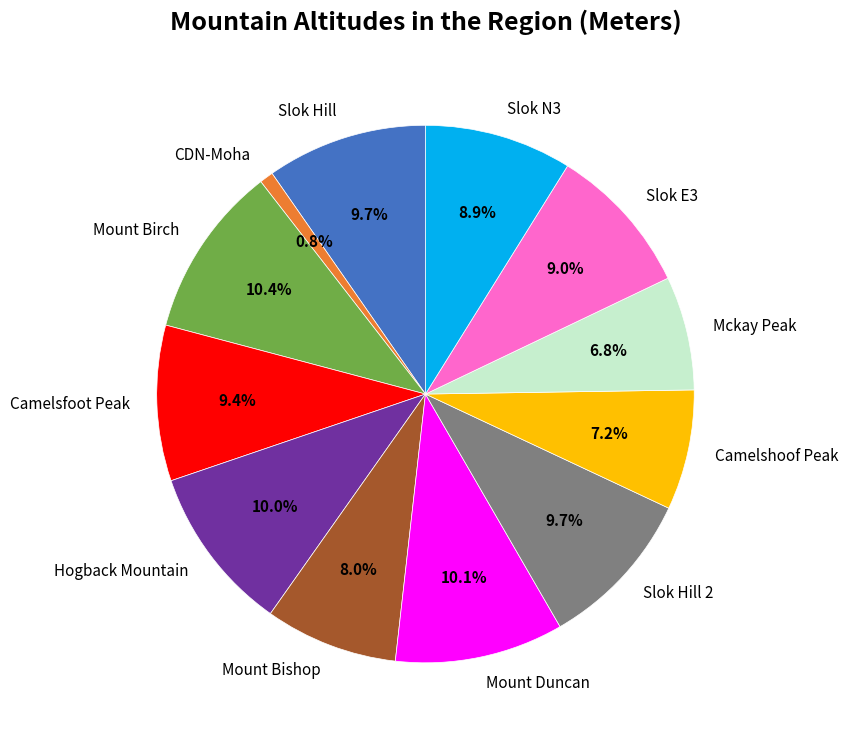

Which slice is the smallest?

CDN-Moha